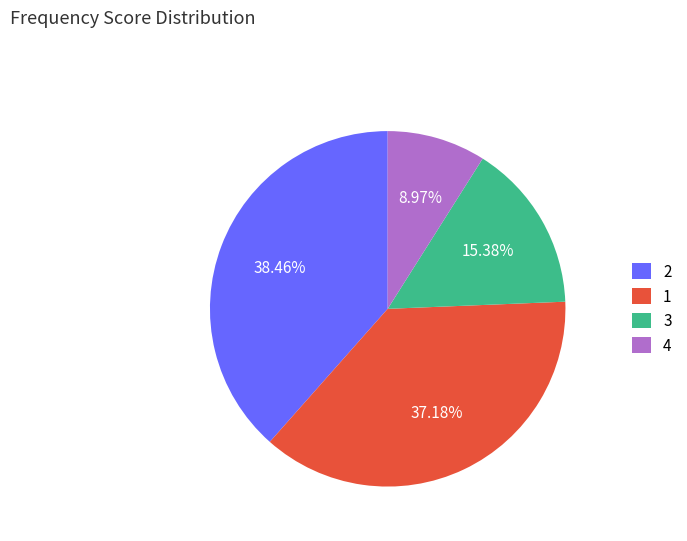

Does any single category account for the majority?

No